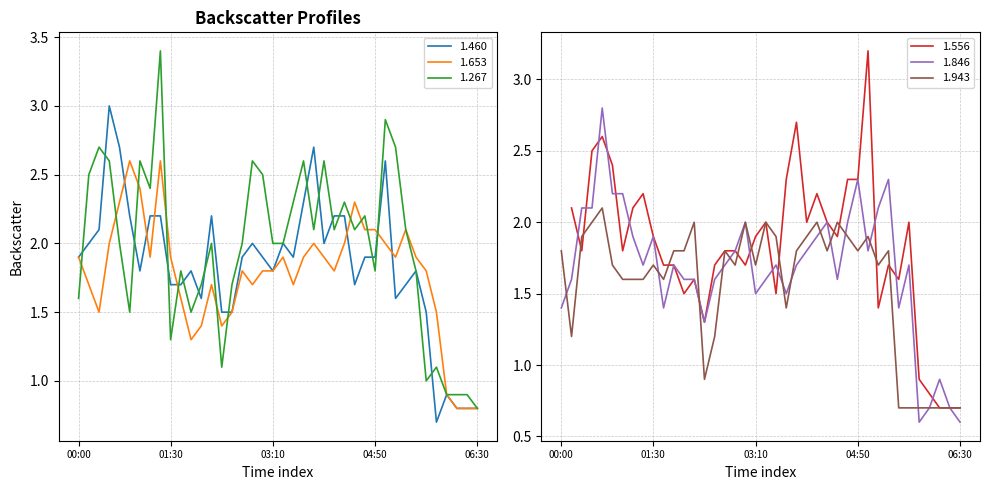

How many data points in 1.653 are less than 1?

4